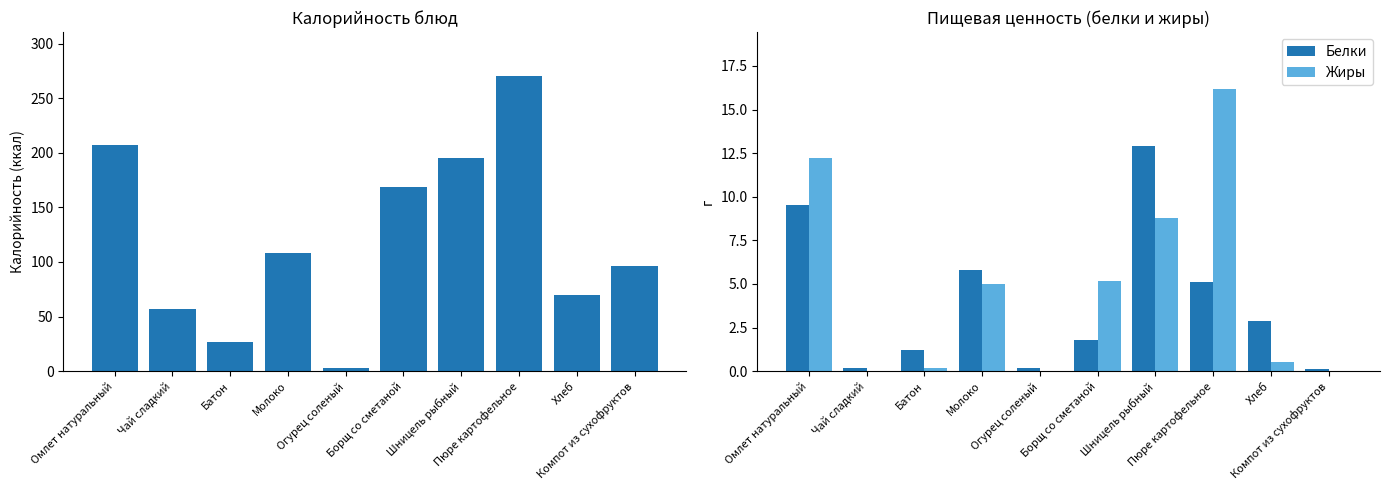

Where is Жиры nearest to the value 8?

Шницель рыбный